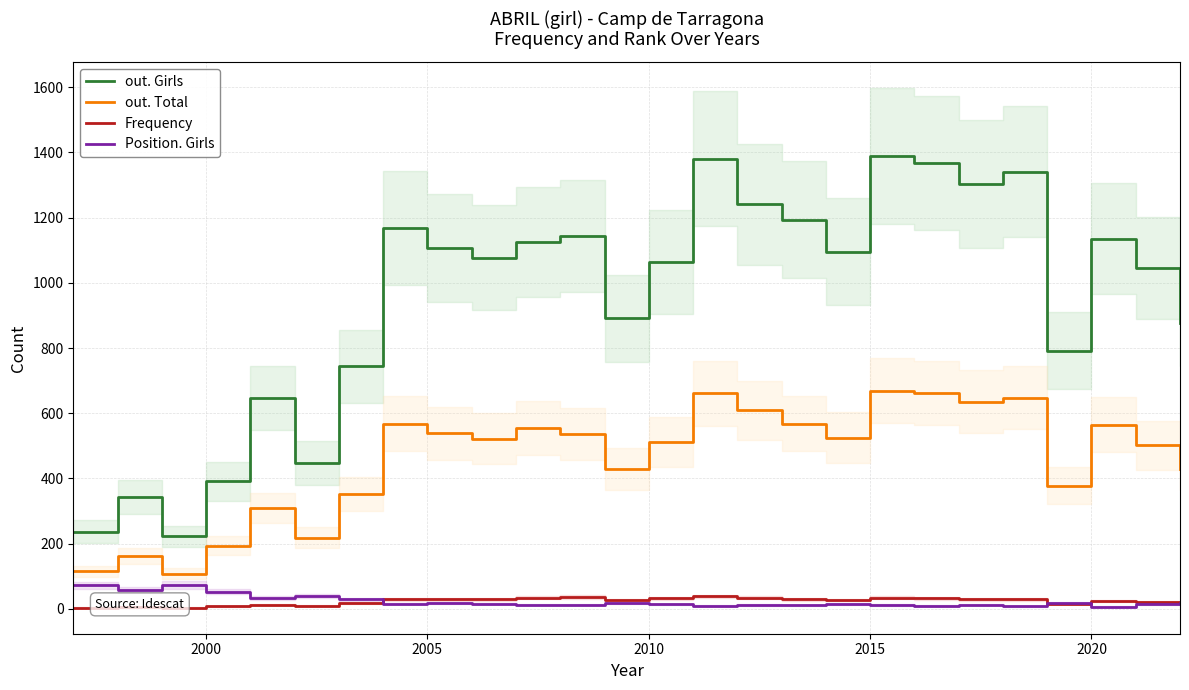

Is it true that Position. Girls equals 7 at 2020?

True